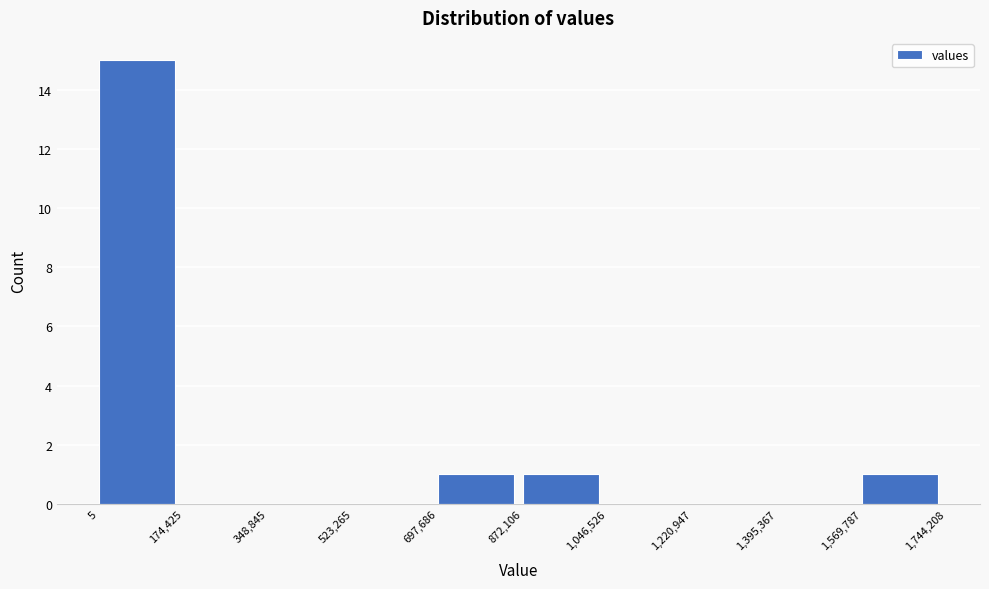

Reading left to right, list every bar in this chart as the range it spans on the x-axis followed by its height. The values are not printed on the chart, so give them approximately, as read against the axis.

5 to 174,425: 15
174,425 to 348,845: 0
348,845 to 523,265: 0
523,265 to 697,686: 0
697,686 to 872,106: 1
872,106 to 1,046,526: 1
1,046,526 to 1,220,947: 0
1,220,947 to 1,395,367: 0
1,395,367 to 1,569,787: 0
1,569,787 to 1,744,208: 1